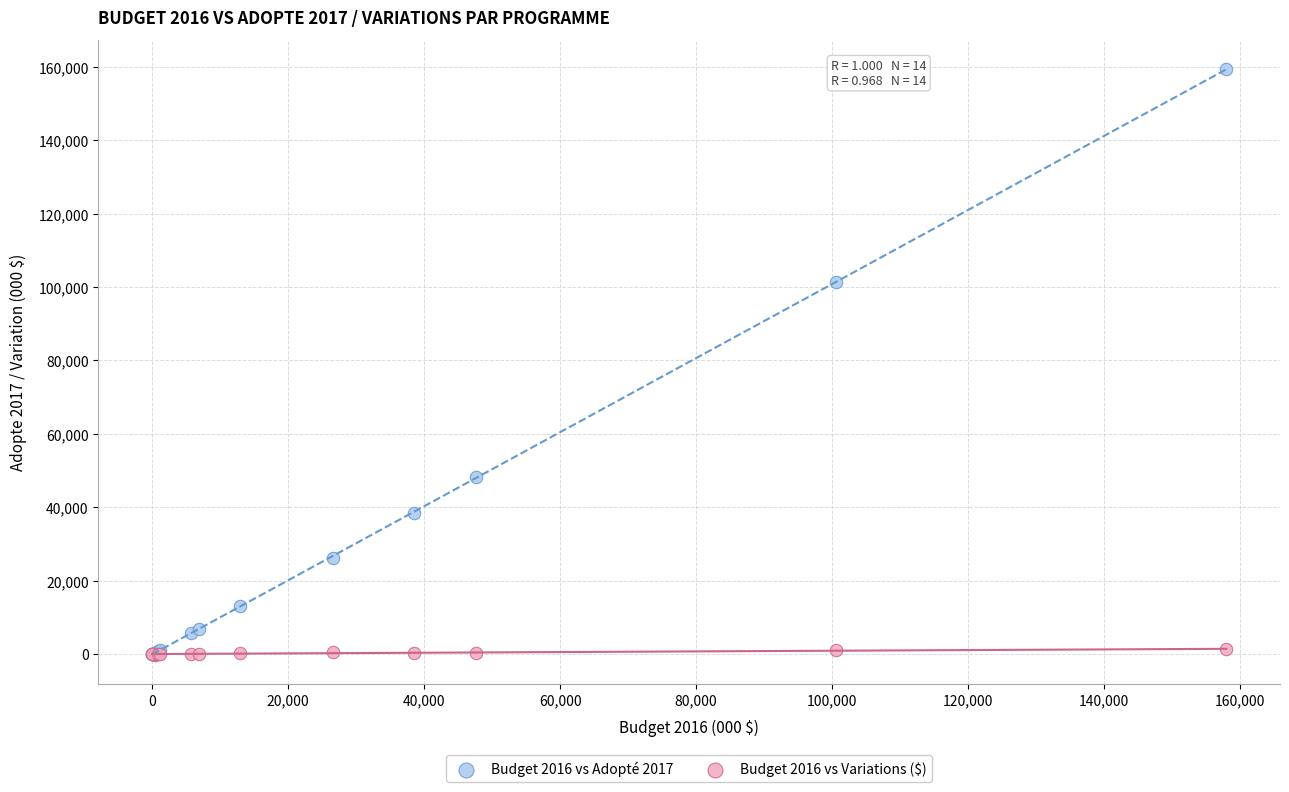

Across all series, what Y value is closest to 79577?

101484